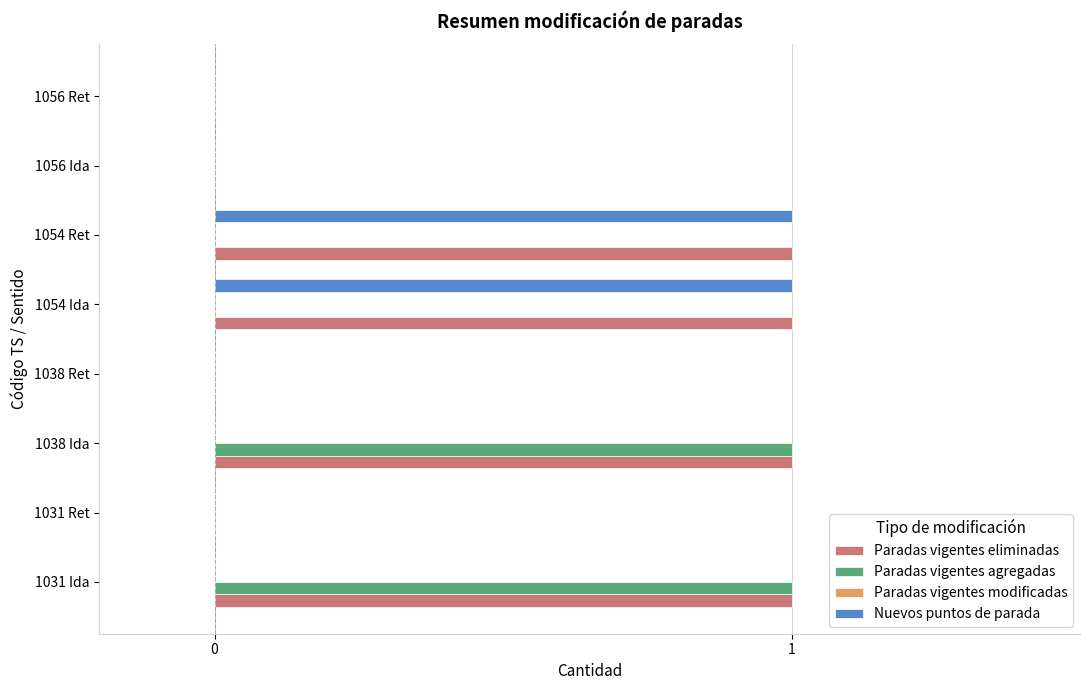

Which series has the largest total across all categories?

Paradas vigentes eliminadas